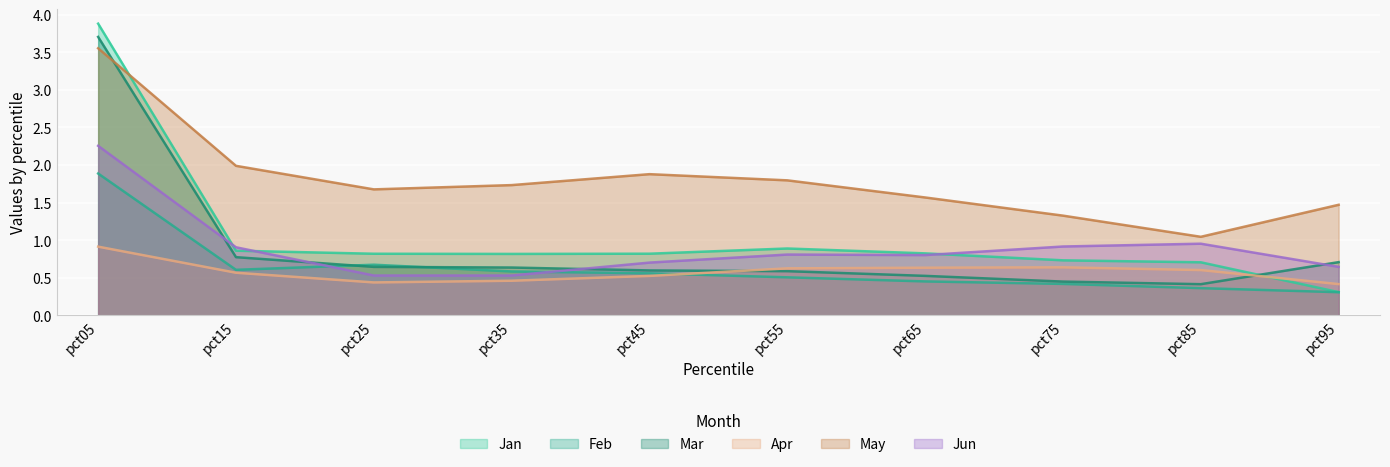

True or false: Apr has more than 2 points higher than both neighbors.

False